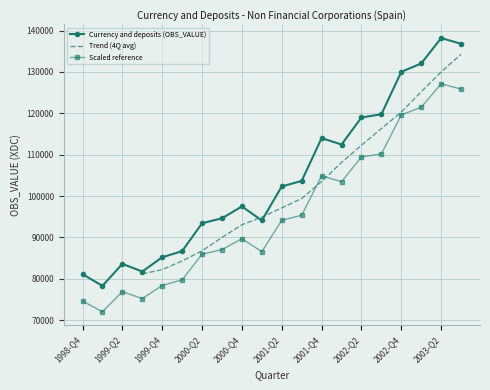

What is the approximate value at 1999-Q2, to the nearest 10?

83630